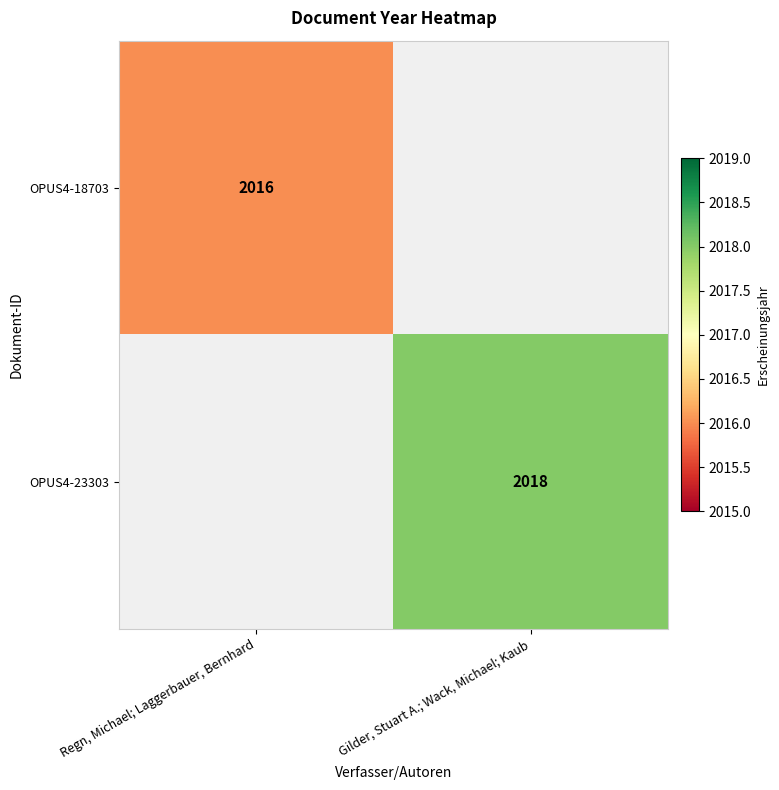

True or false: OPUS4-23303 has a value of 2018 at Gilder, Stuart A.; Wack, Michael; Kaub.

True